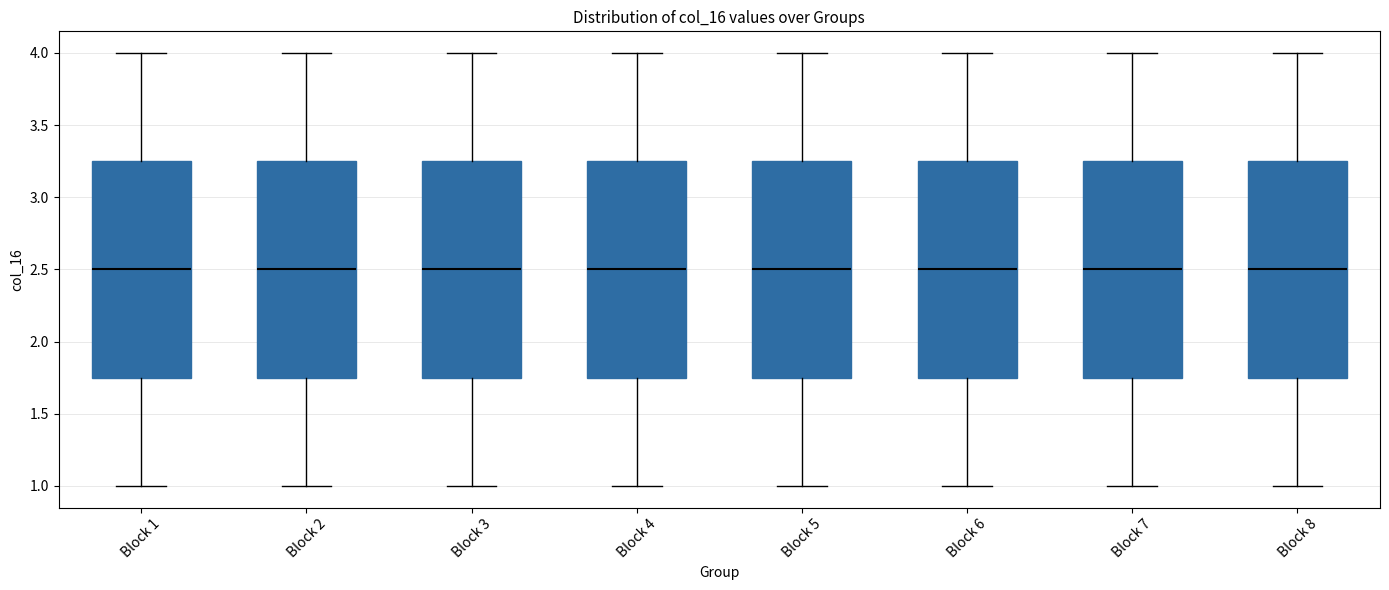

Reading left to right, read every box against the y-axis: the position of its median line, the range the box covers, and the ends of its whiskers. The values are not printed on the chart, so give them approximately, as read against the axis.

Block 1: median 2.50, box 1.75 to 3.25, whiskers 1.00 to 4.00
Block 2: median 2.50, box 1.75 to 3.25, whiskers 1.00 to 4.00
Block 3: median 2.50, box 1.75 to 3.25, whiskers 1.00 to 4.00
Block 4: median 2.50, box 1.75 to 3.25, whiskers 1.00 to 4.00
Block 5: median 2.50, box 1.75 to 3.25, whiskers 1.00 to 4.00
Block 6: median 2.50, box 1.75 to 3.25, whiskers 1.00 to 4.00
Block 7: median 2.50, box 1.75 to 3.25, whiskers 1.00 to 4.00
Block 8: median 2.50, box 1.75 to 3.25, whiskers 1.00 to 4.00